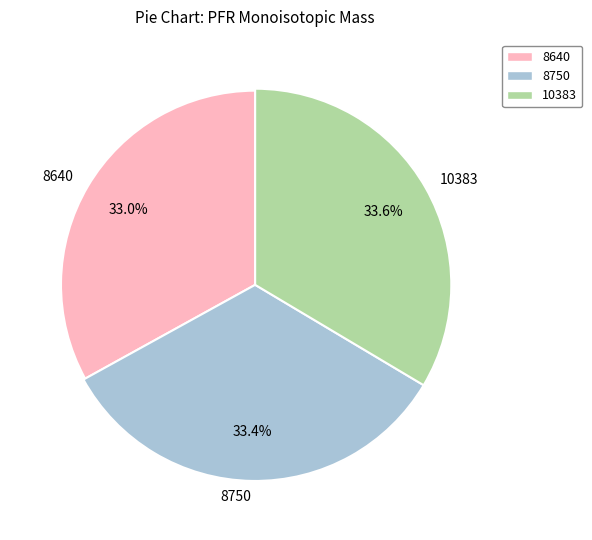

True or false: 10383 accounts for 26% of the total.

False